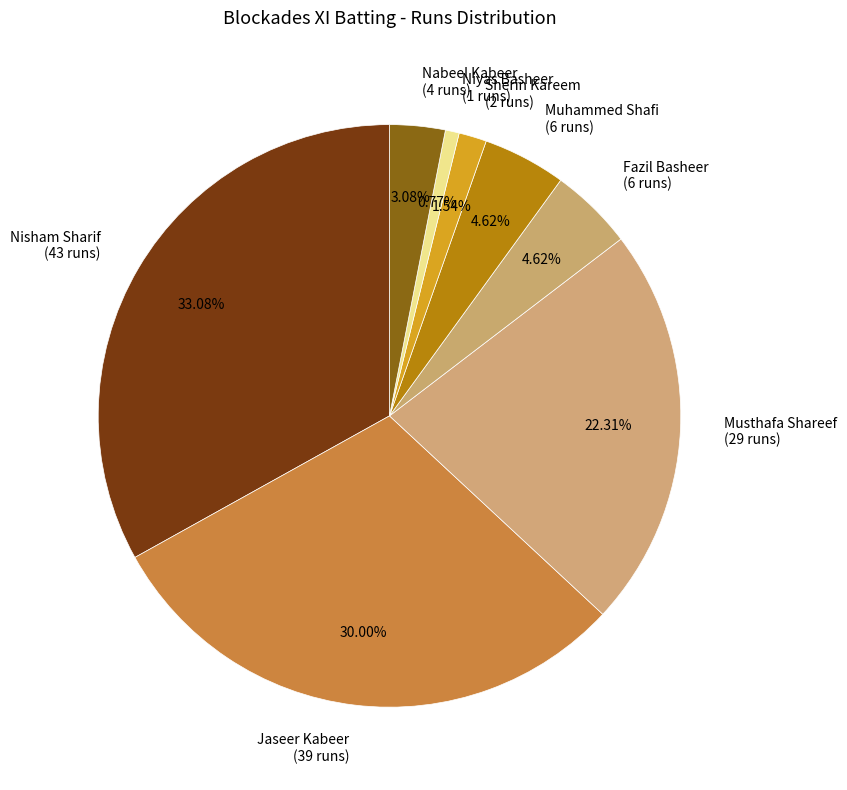

Is the sum of Nisham Sharif (43 runs) and Nabeel Kabeer (4 runs) greater than half?

No